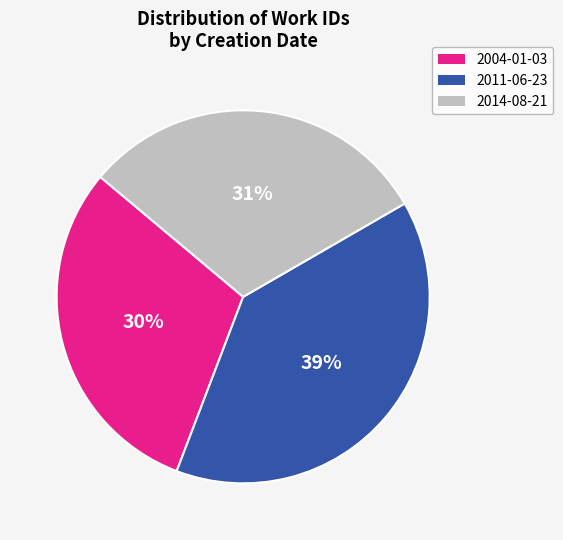

How many slices are in this pie chart?

3